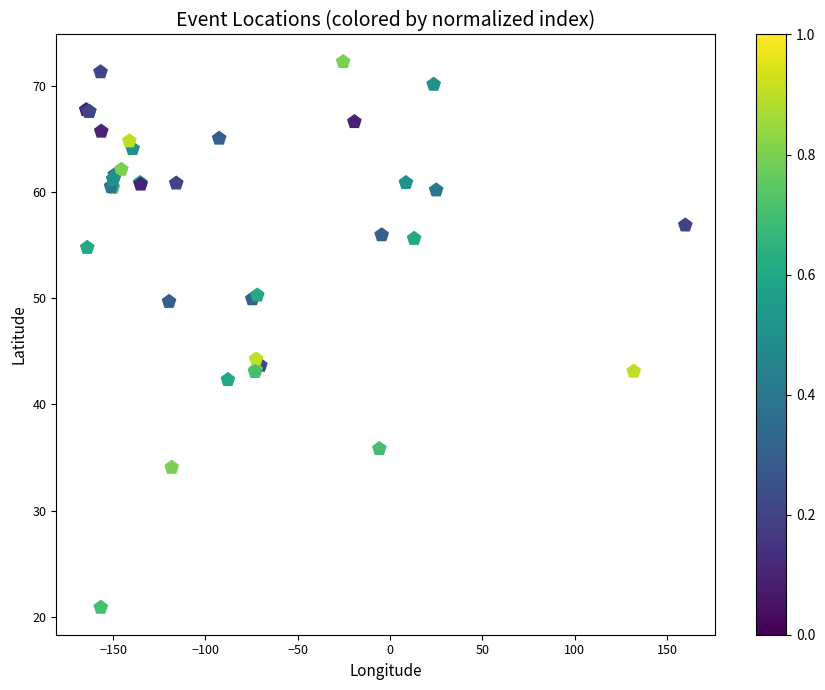

What Y value in the scatter plot is closest to 46?

44.3